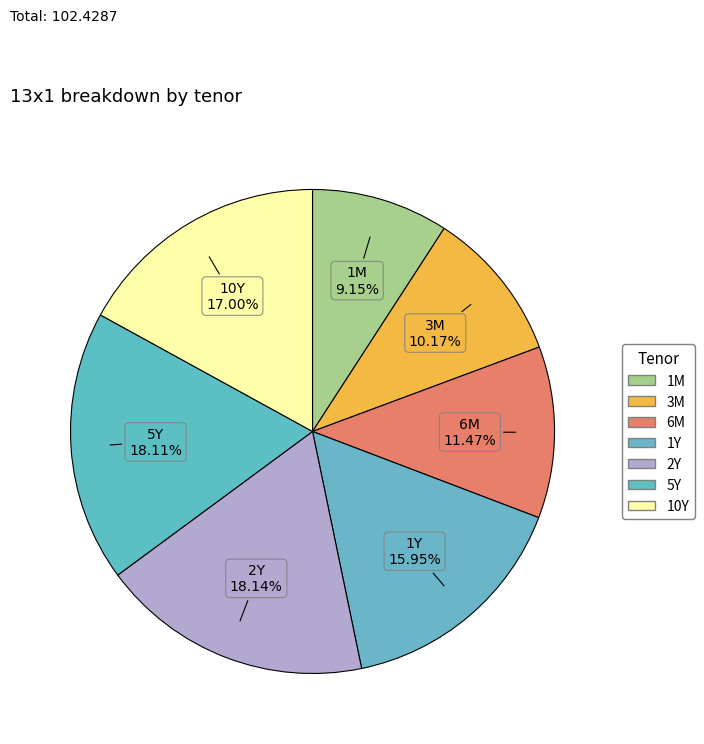

To the nearest percent, what portion does 1Y represent?

16%